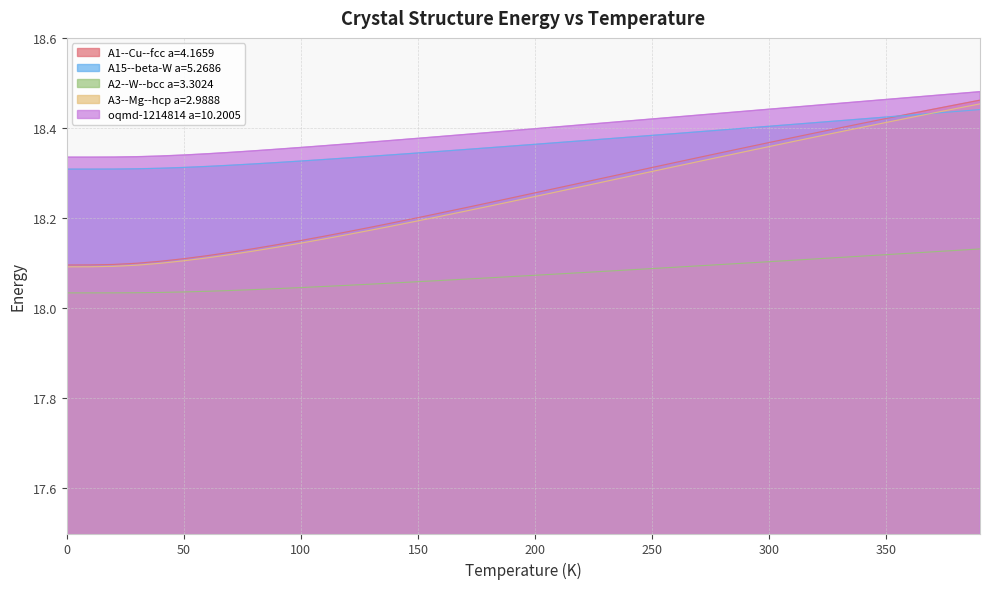

What is the difference between the second highest and second lowest values in the A3--Mg--hcp a=2.9888 series?

0.4